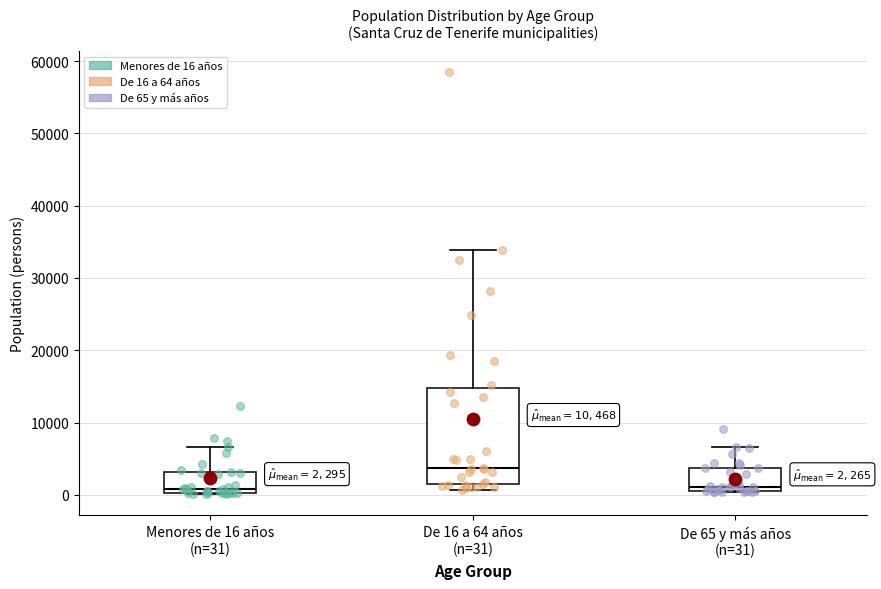

Which box is the tallest, from its lower edge to its upper edge?

De 16 a 64 años (n=31)